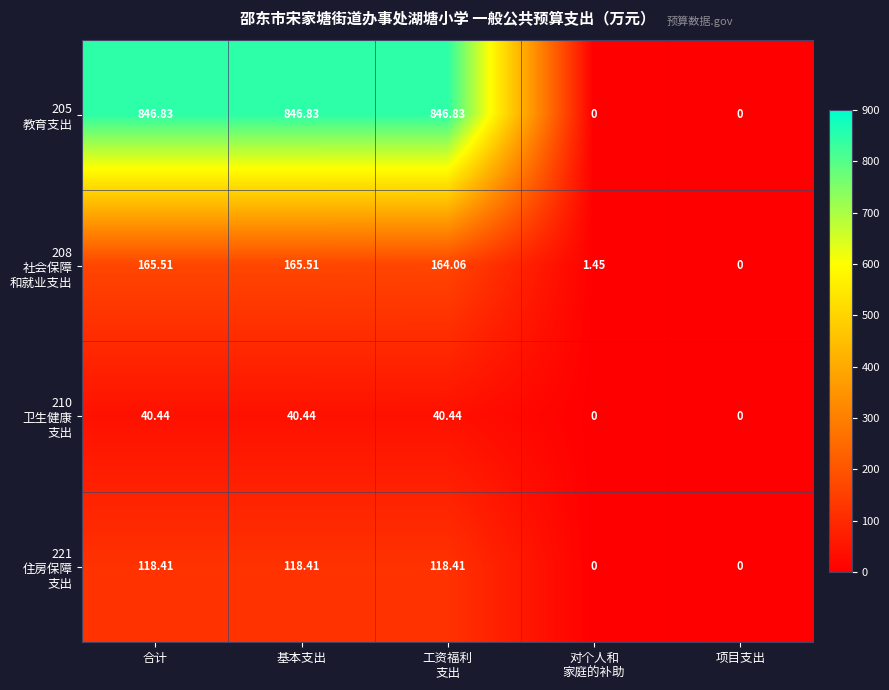

How many series are shown in this chart?

4